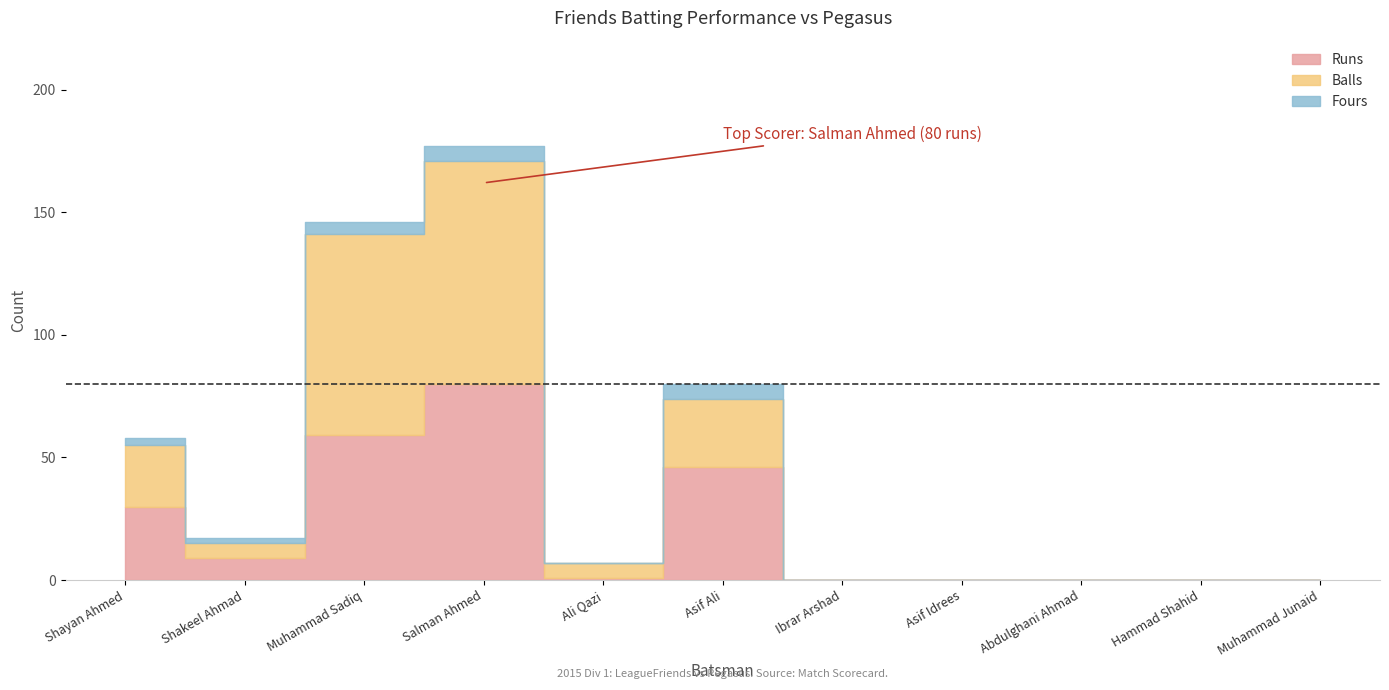

Which series has the largest total across all categories?

Balls